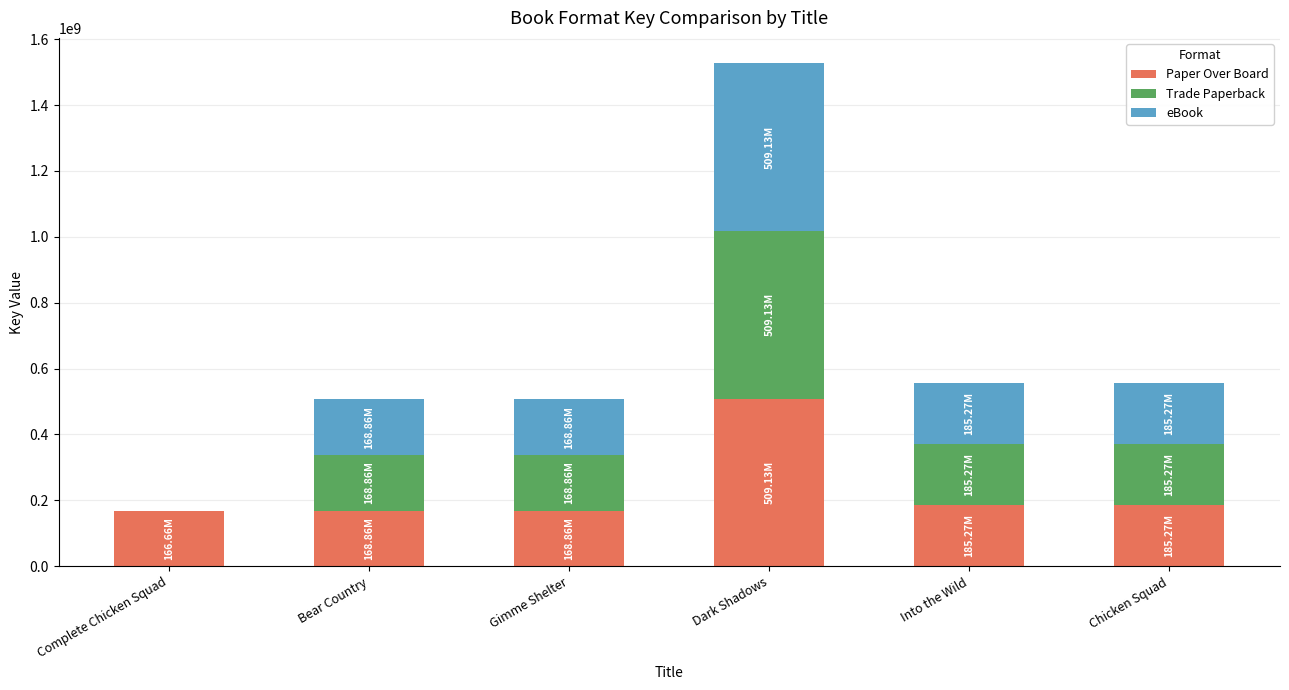

At which label does Paper Over Board reach its peak?

Dark Shadows